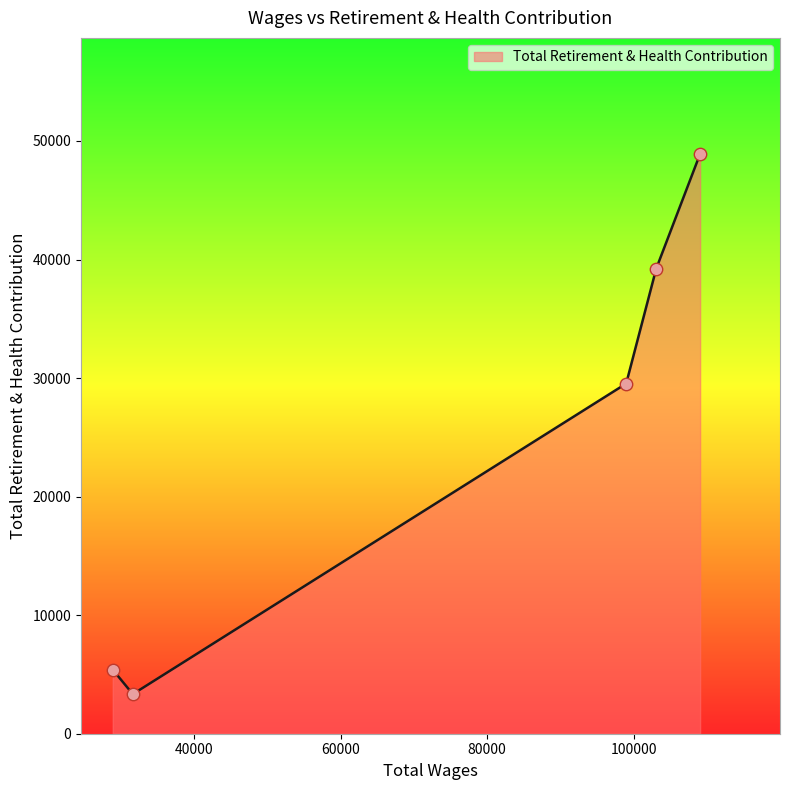

True or false: the data has more than 2 interior local peaks.

False